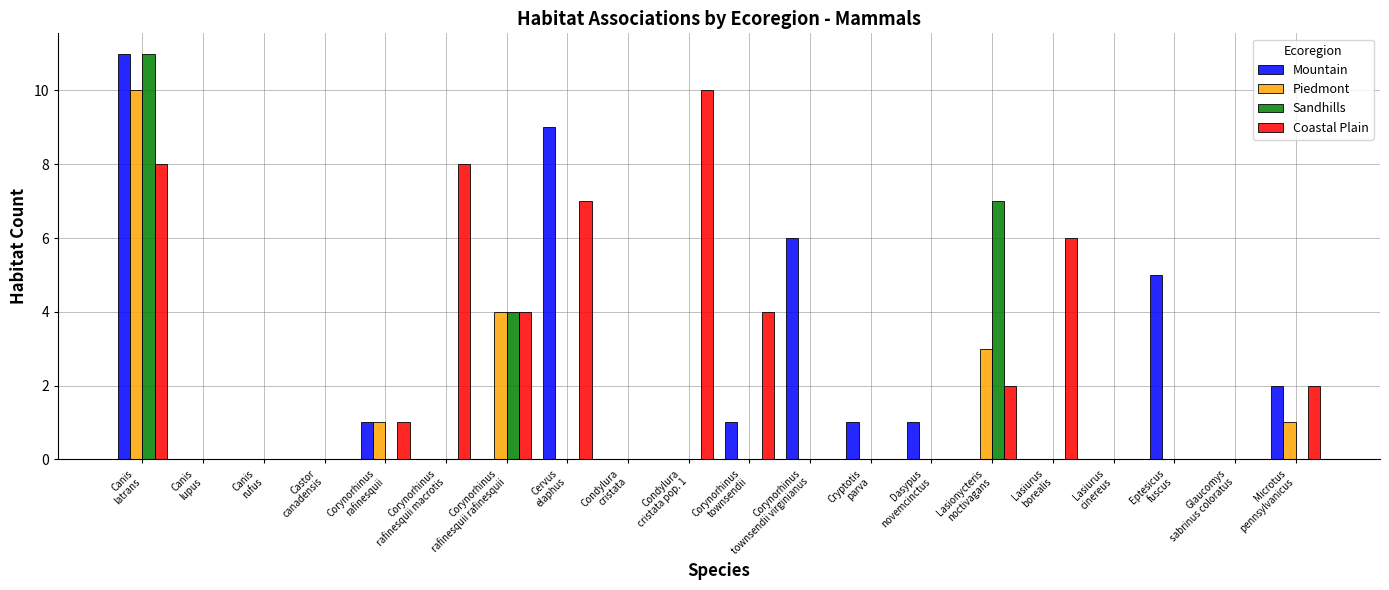

What is the maximum value for Sandhills?

11